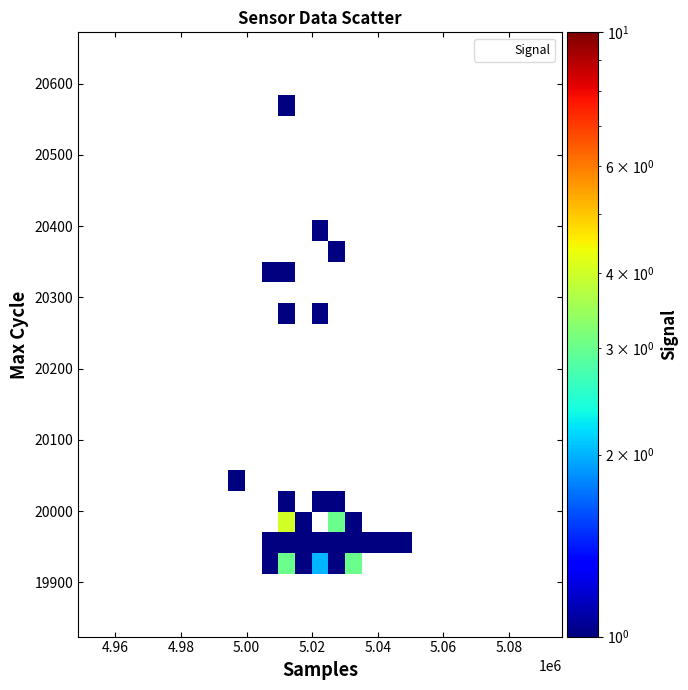

What Y value in the scatter plot is closest to 20248?

20279